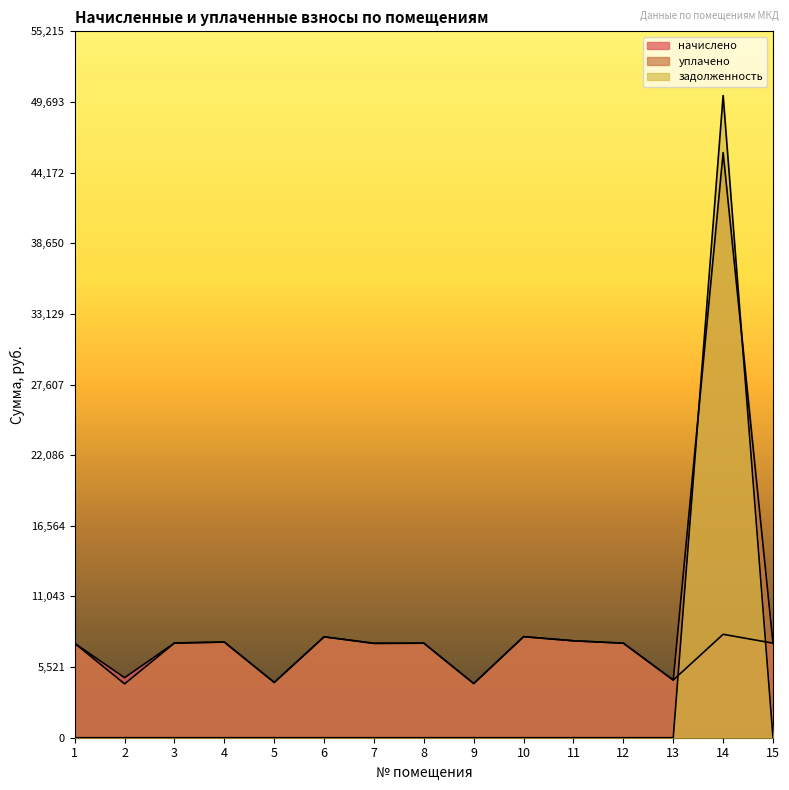

Between 10 and 15, which series saw the biggest shift?

начислено